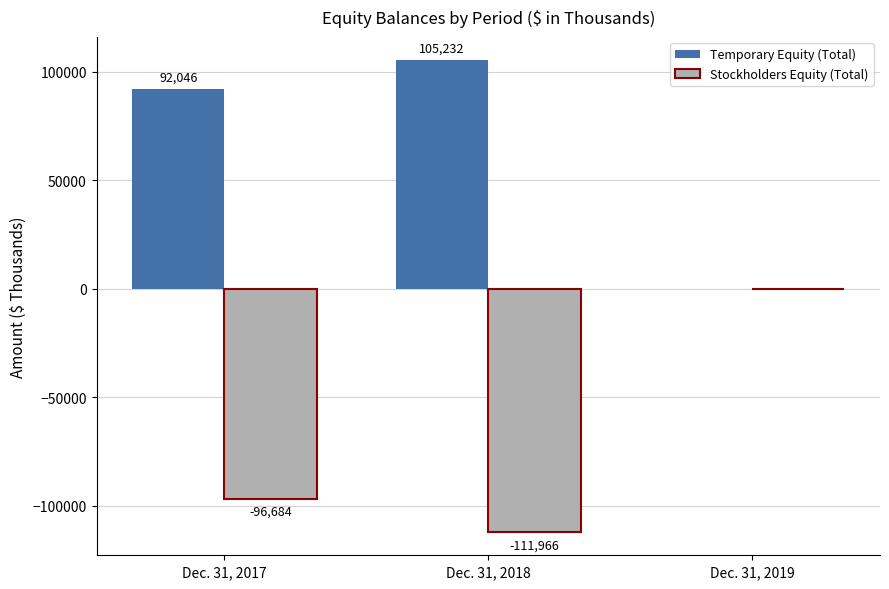

Between Dec. 31, 2018 and Dec. 31, 2019, which series saw the biggest shift?

Stockholders Equity (Total)